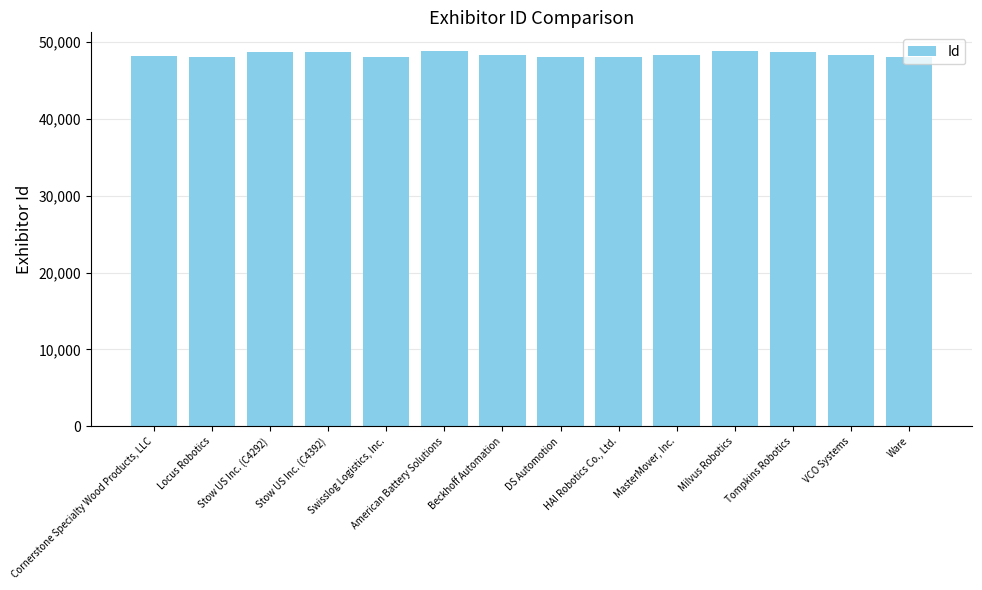

Approximately how many times larger is the value at American Battery Solutions compared to Stow US Inc. (C4292)?

1.0